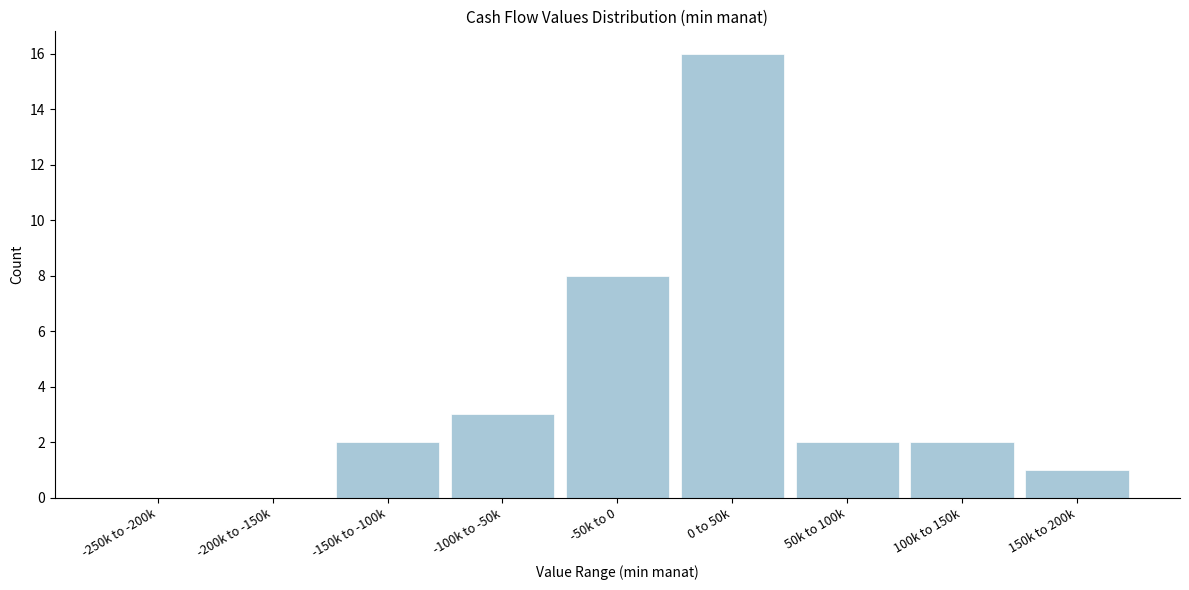

Reading left to right, extract all data points from this chart.

-250k to -200k=0	-200k to -150k=0	-150k to -100k=2	-100k to -50k=3	-50k to 0=8	0 to 50k=16	50k to 100k=2	100k to 150k=2	150k to 200k=1